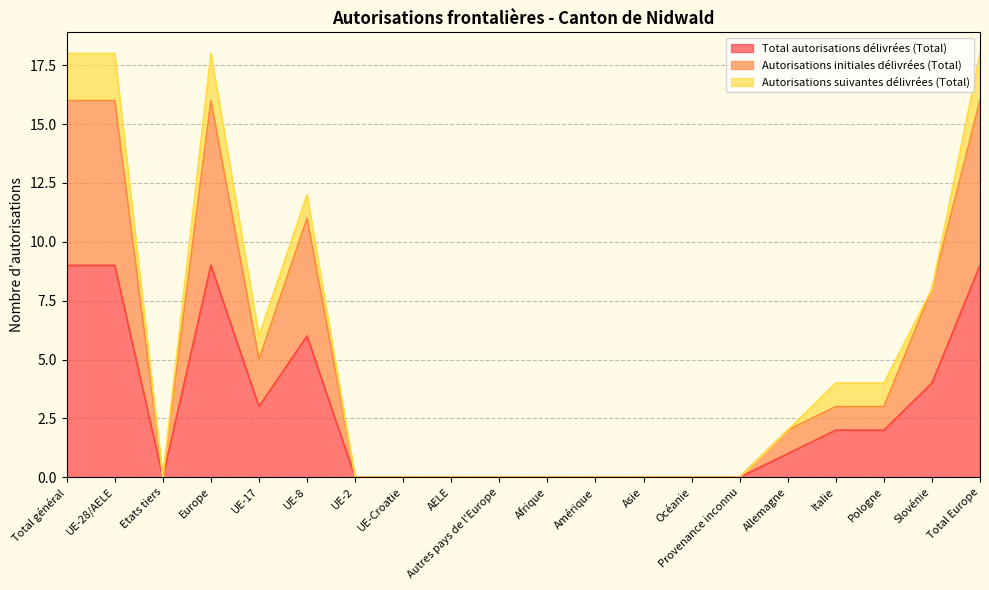

What is the difference between the maximum and minimum values in the Autorisations initiales délivrées (Total) series?

16